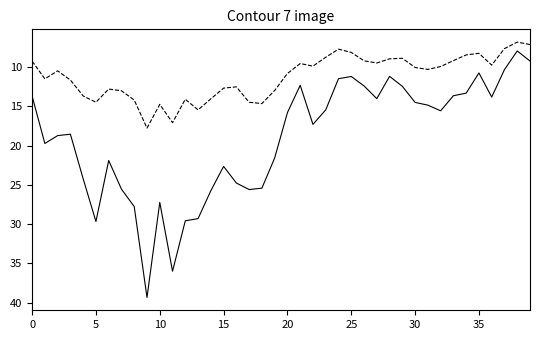

What is the greatest value displayed?

39.4